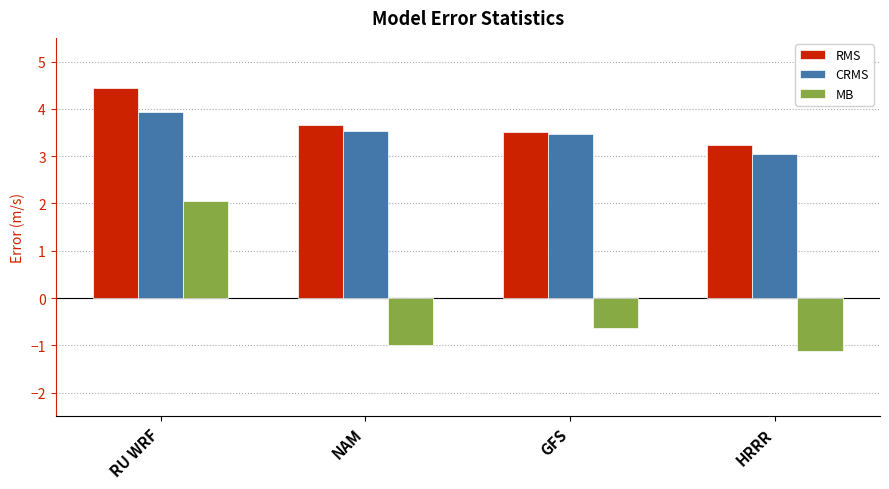

What is the difference between the CRMS values at NAM and GFS?

0.1